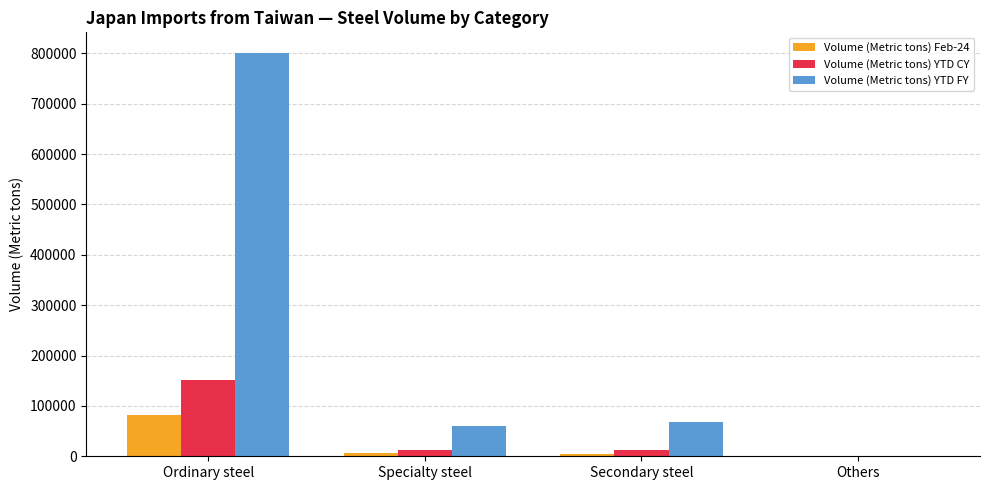

Which series has the largest total across all categories?

Volume (Metric tons) YTD FY